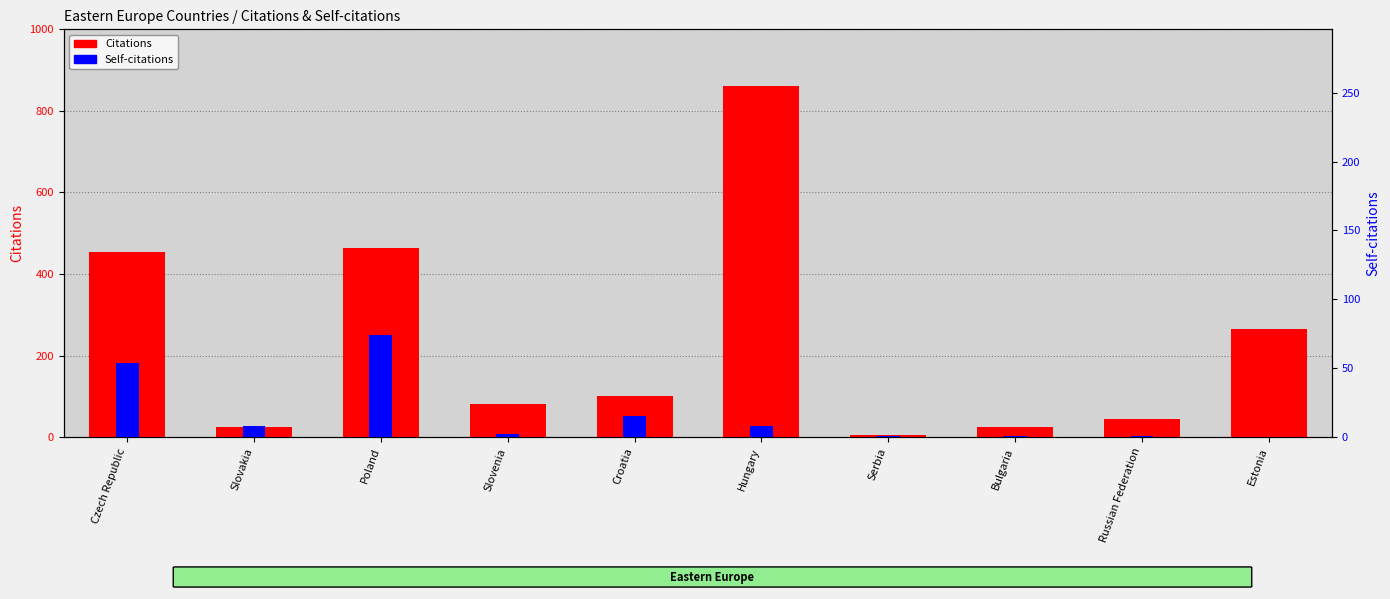

How many data points in Self-citations are above 8?

3